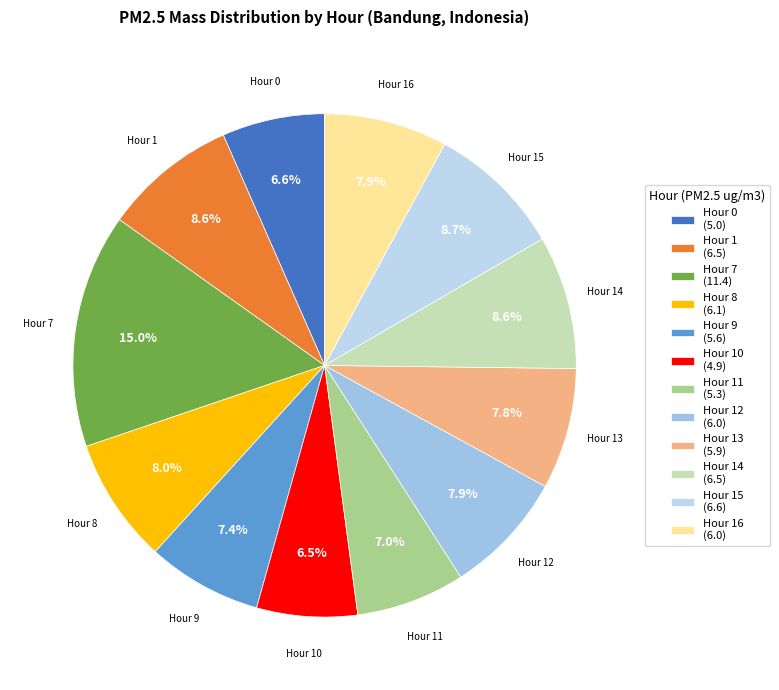

To the nearest percent, what is the average slice percentage?

8%